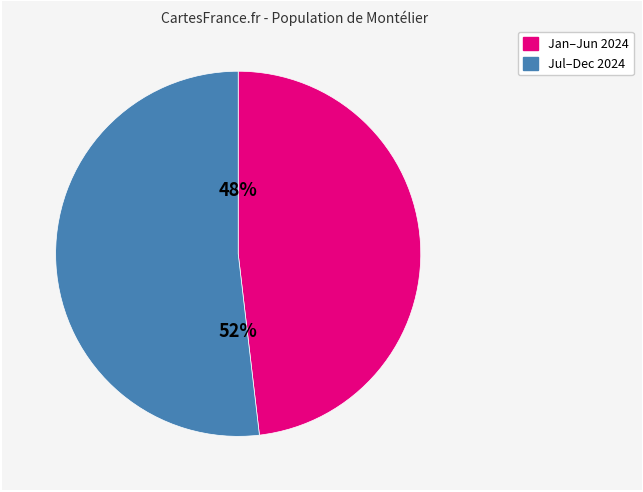

To the nearest percent, what is the average slice percentage?

50%